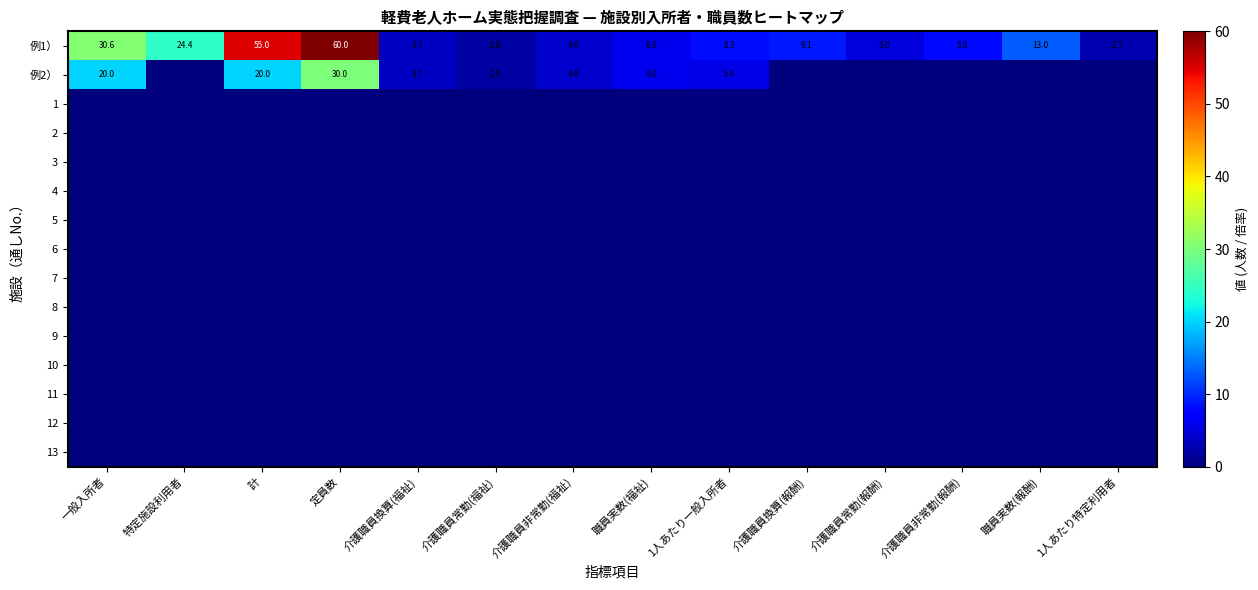

What is the maximum value for 例1）?

60.0